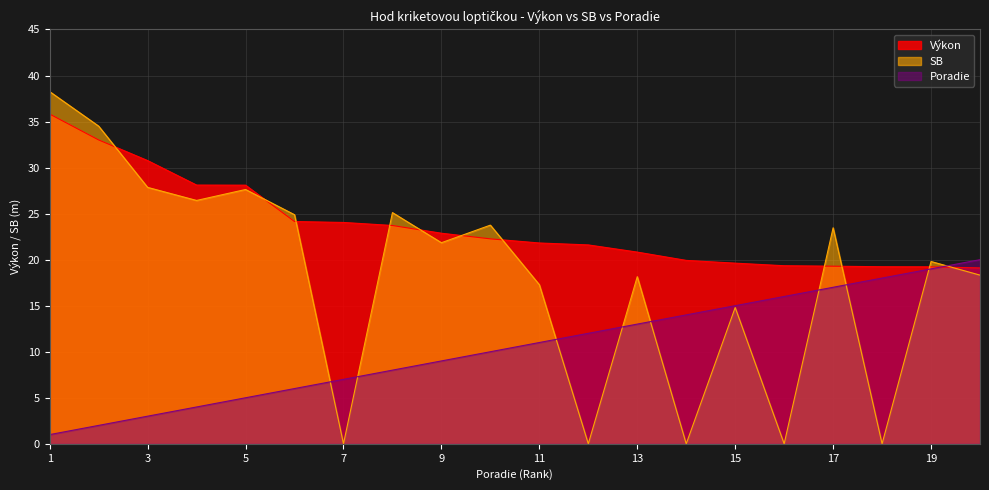

What are all the series names shown in the legend?

Výkon, SB, Poradie